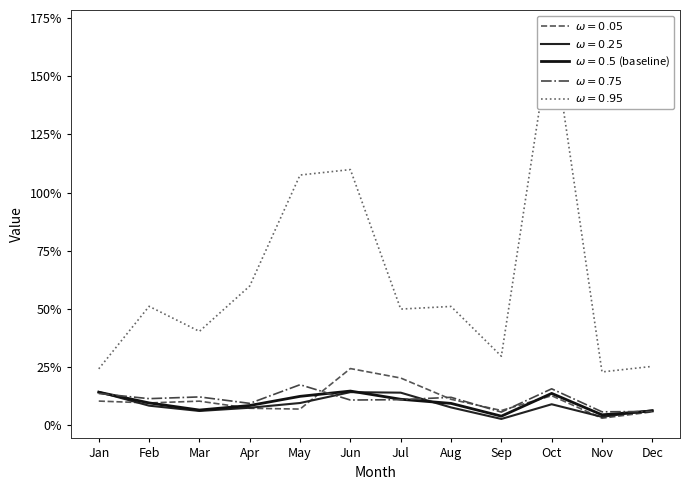

What is the maximum value shown in the chart?

1.7